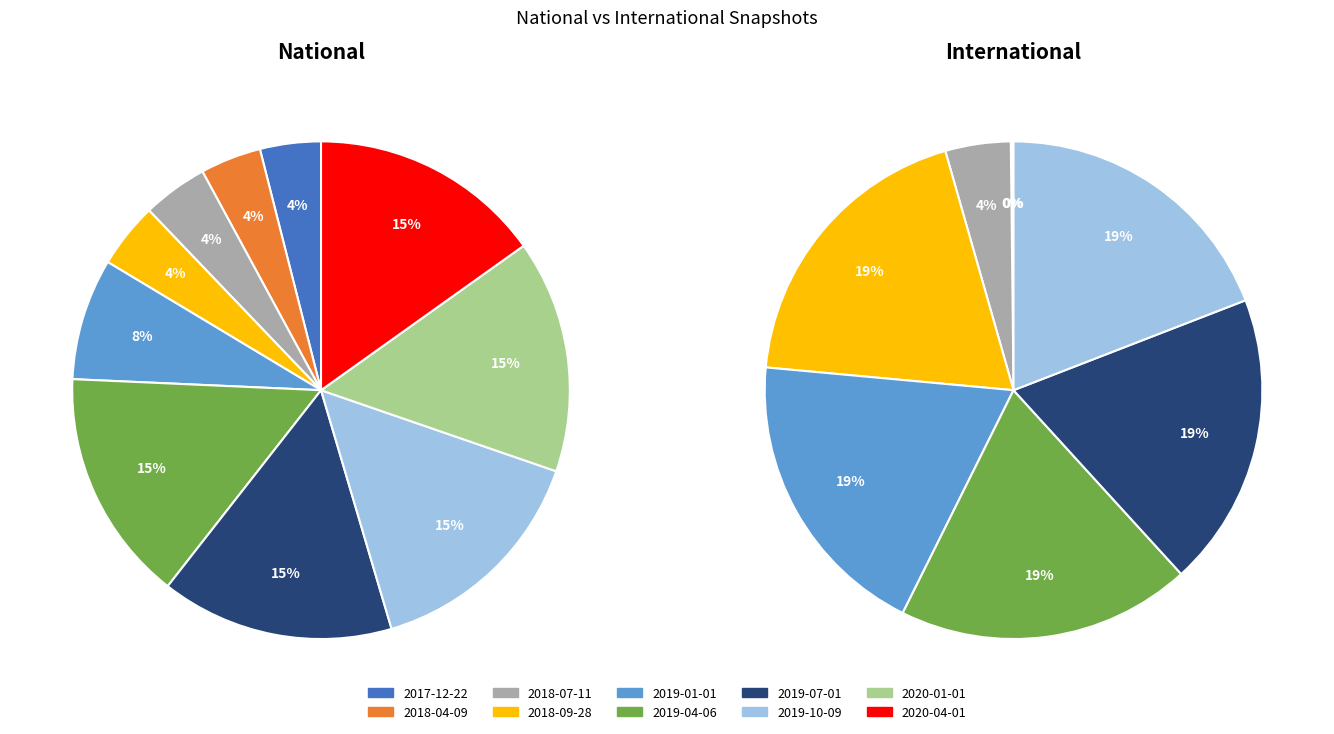

True or false: national accounts for 1% of the total.

False